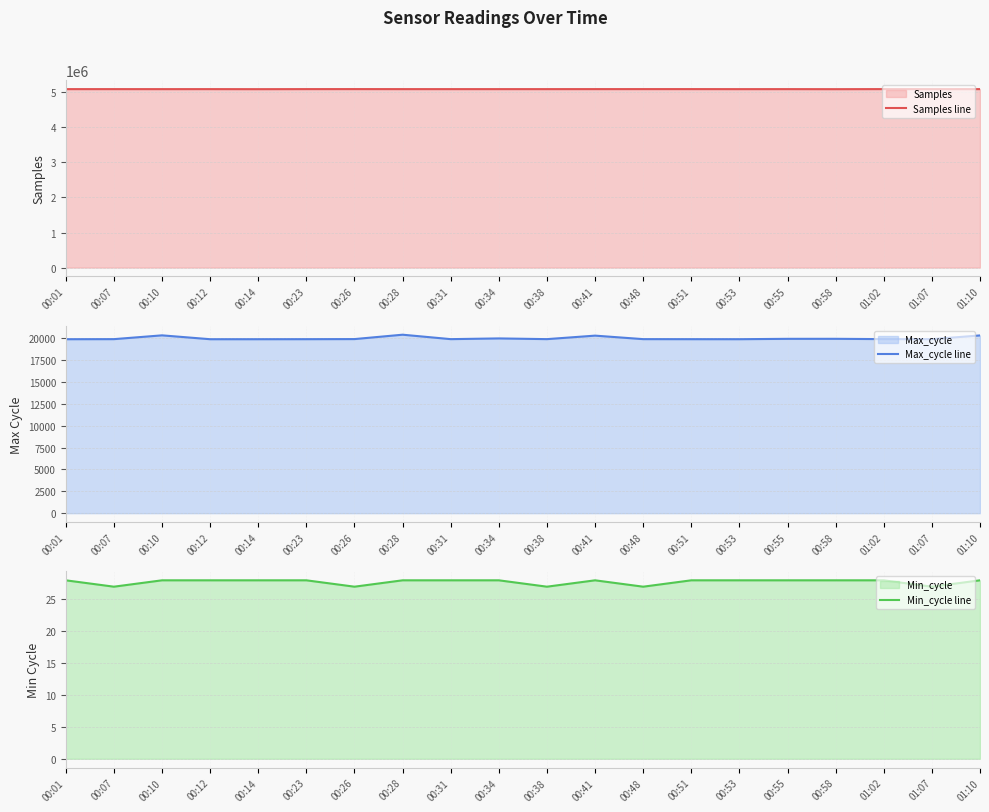

Reading left to right, transcribe all the data shown in this chart.

Samples line: 5091191	5091287	5090889	5091209	5089883	5091548	5092178	5091283	5091106	5091265	5091169	5091529	5091873	5091856	5090756	5091220	5089832	5091897	5090939	5091509
Max_cycle line: 19908	19916	20350	19908	19908	19912	19923	20424	19916	19999	19917	20318	19917	19912	19909	19952	19954	19919	19917	20341
Min_cycle line: 28	27	28	28	28	28	27	28	28	28	27	28	27	28	28	28	28	28	27	28